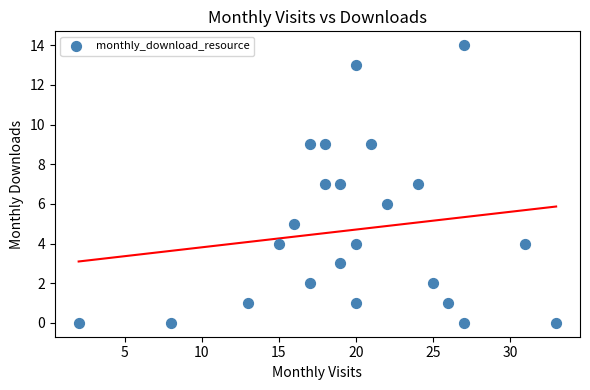

What is the range of X values (max minus min)?

31